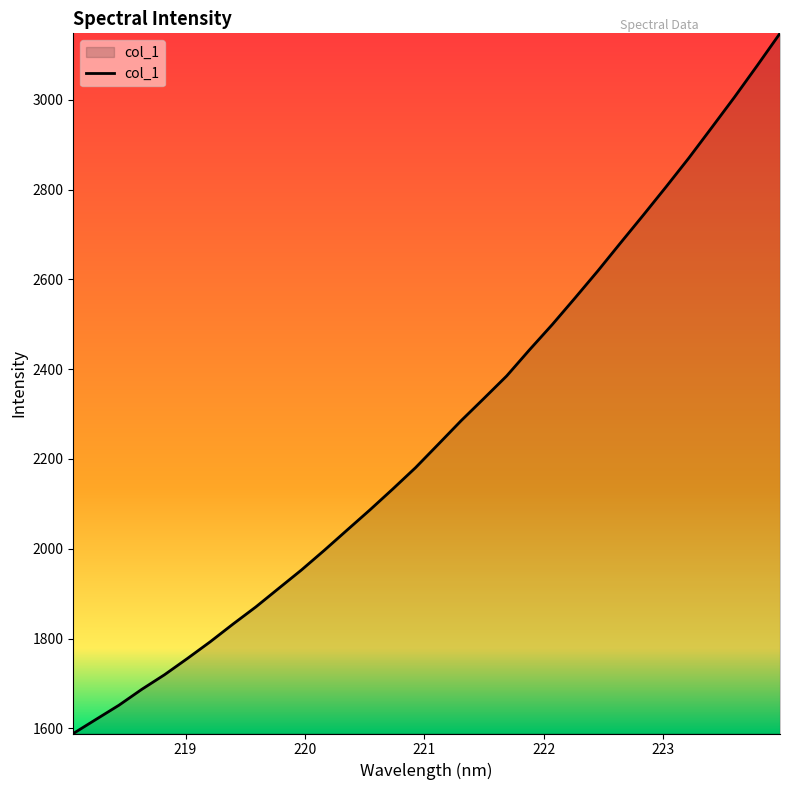

What is the difference between the maximum and minimum values?

1559.2